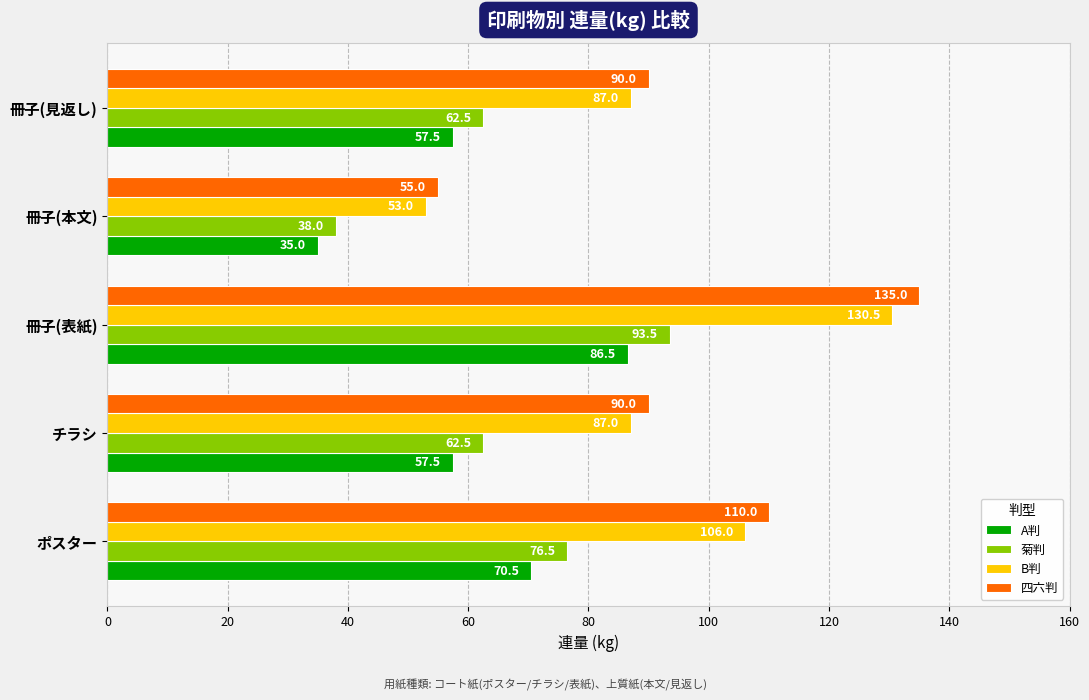

The 四六判 series shows 90.0 at 冊子(見返し). True or false?

True